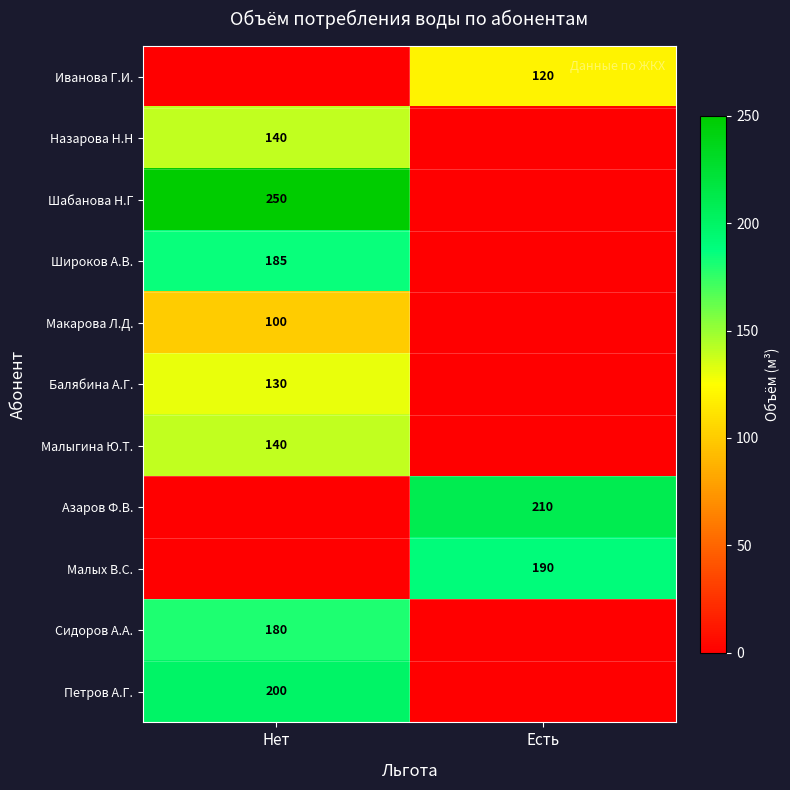

Which category has the highest value across all series?

Нет